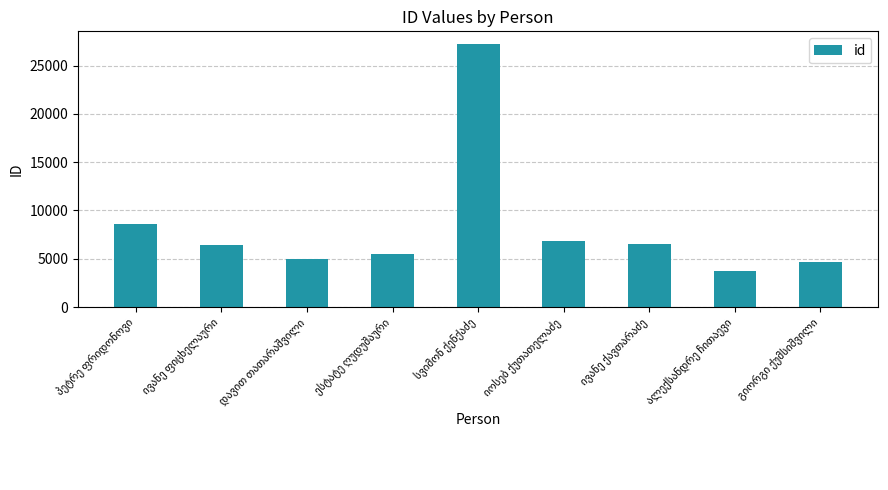

What is the value of the 9th bar from the left?

4661